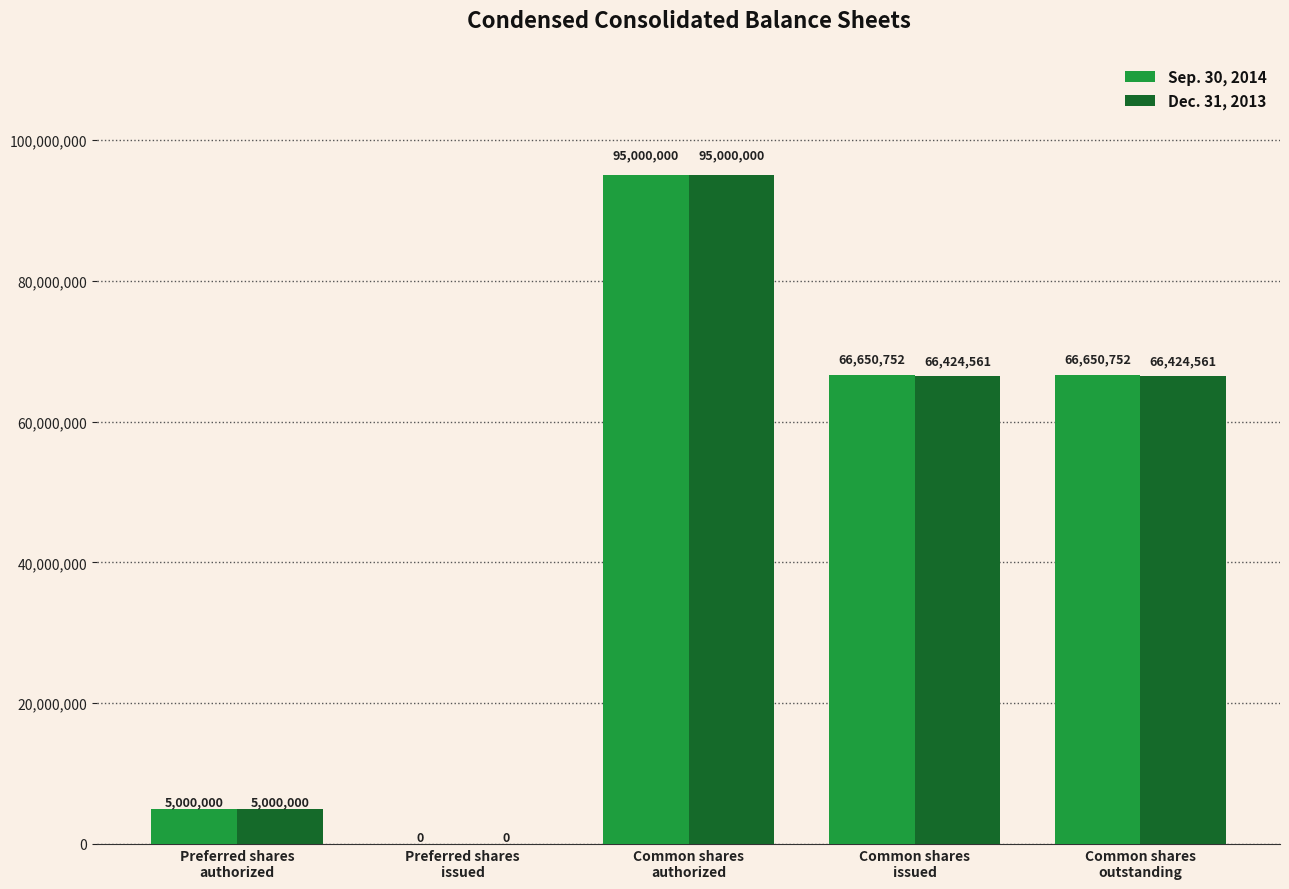

Which series has the largest total across all categories?

Sep. 30, 2014